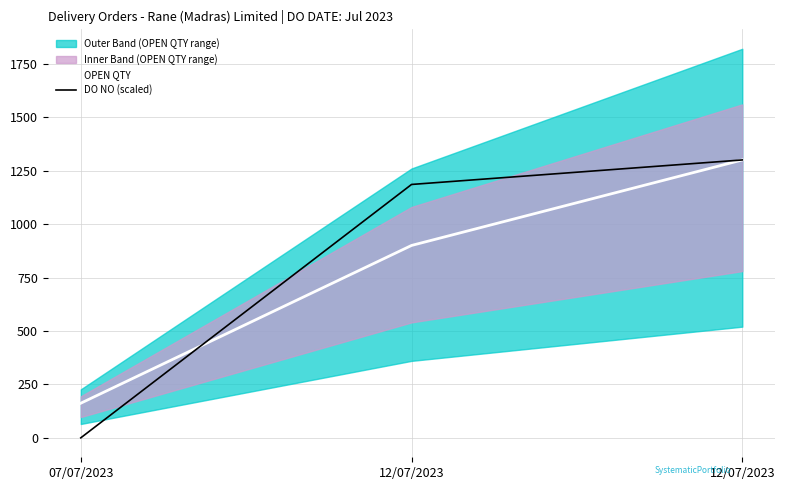

Which category has the highest value in the DO NO (scaled) series?

12/07/2023